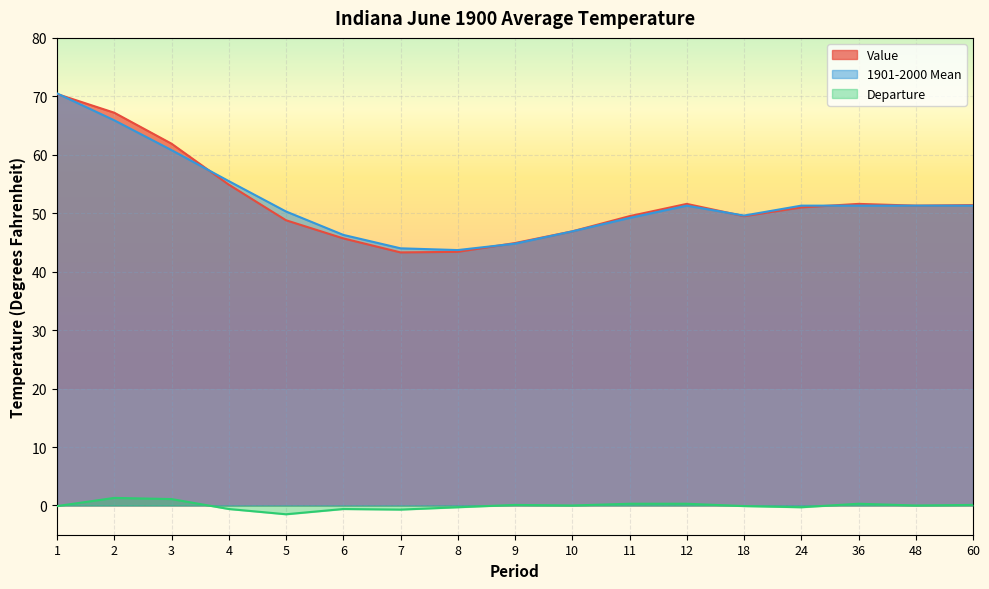

What is the sum of the Value values at 7 and 1?

113.7